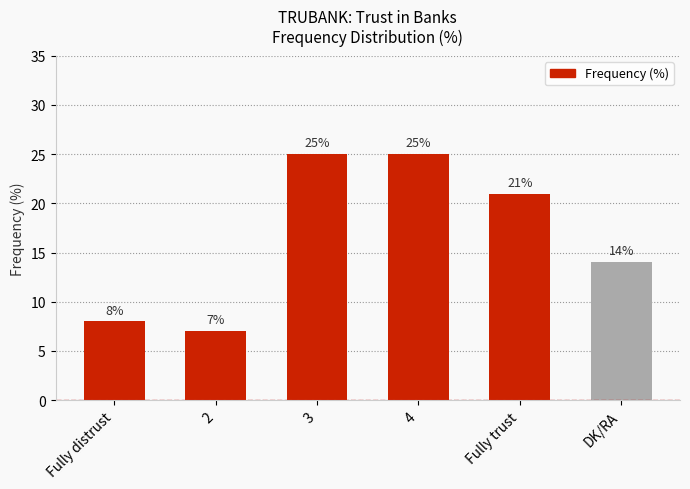

Count the number of categories in the chart.

6